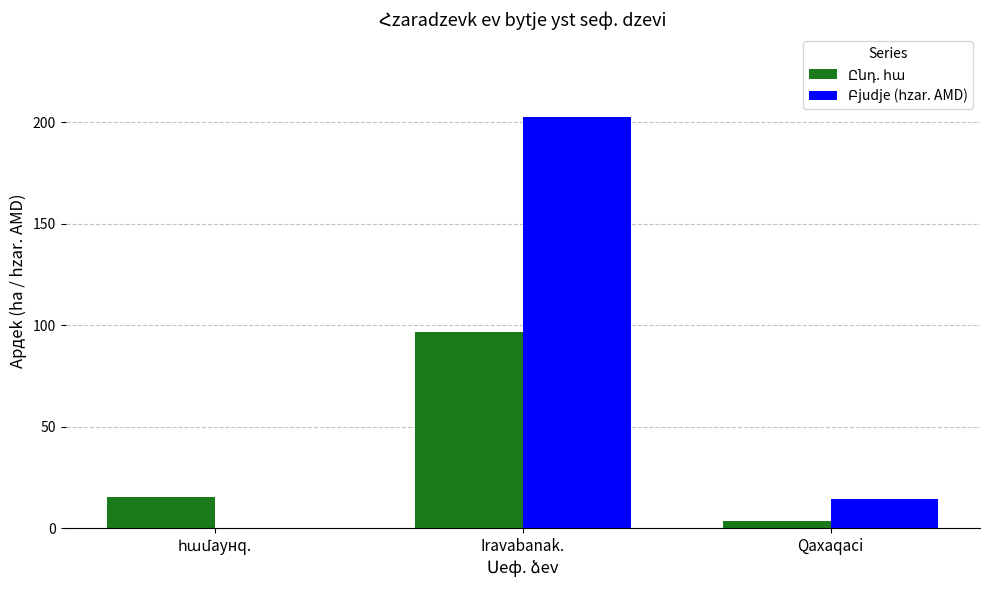

Does the chart contain stacked bars?

No